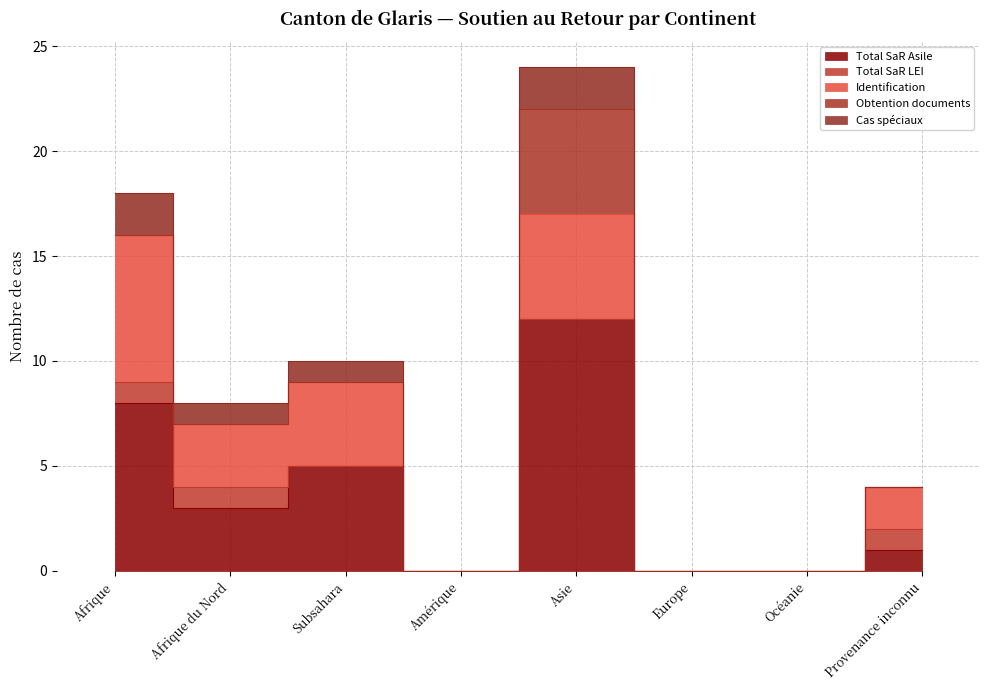

How many values in the Total SaR Asile series exceed 3?

3